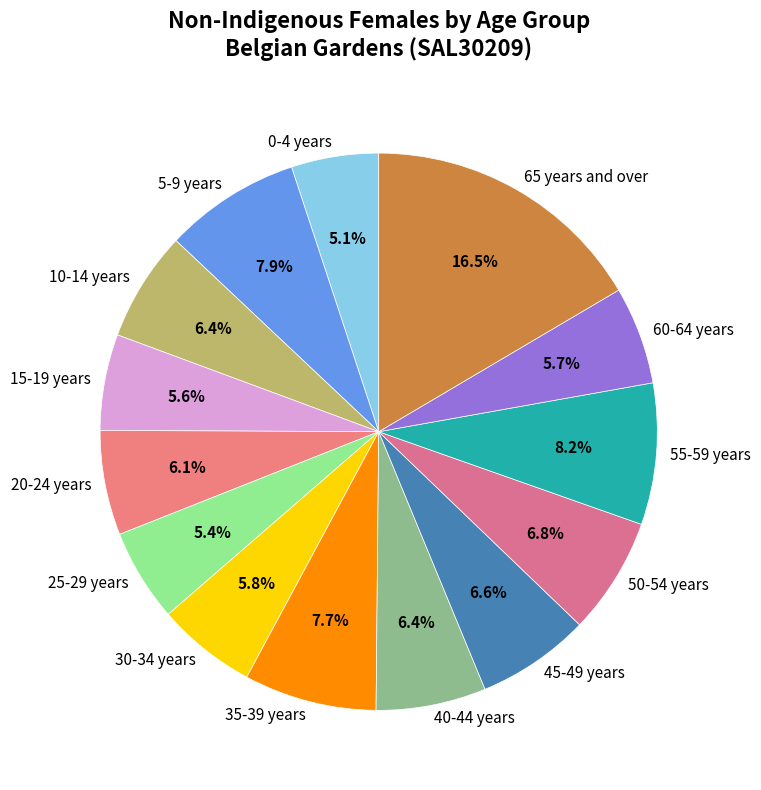

Does any single category account for the majority?

No